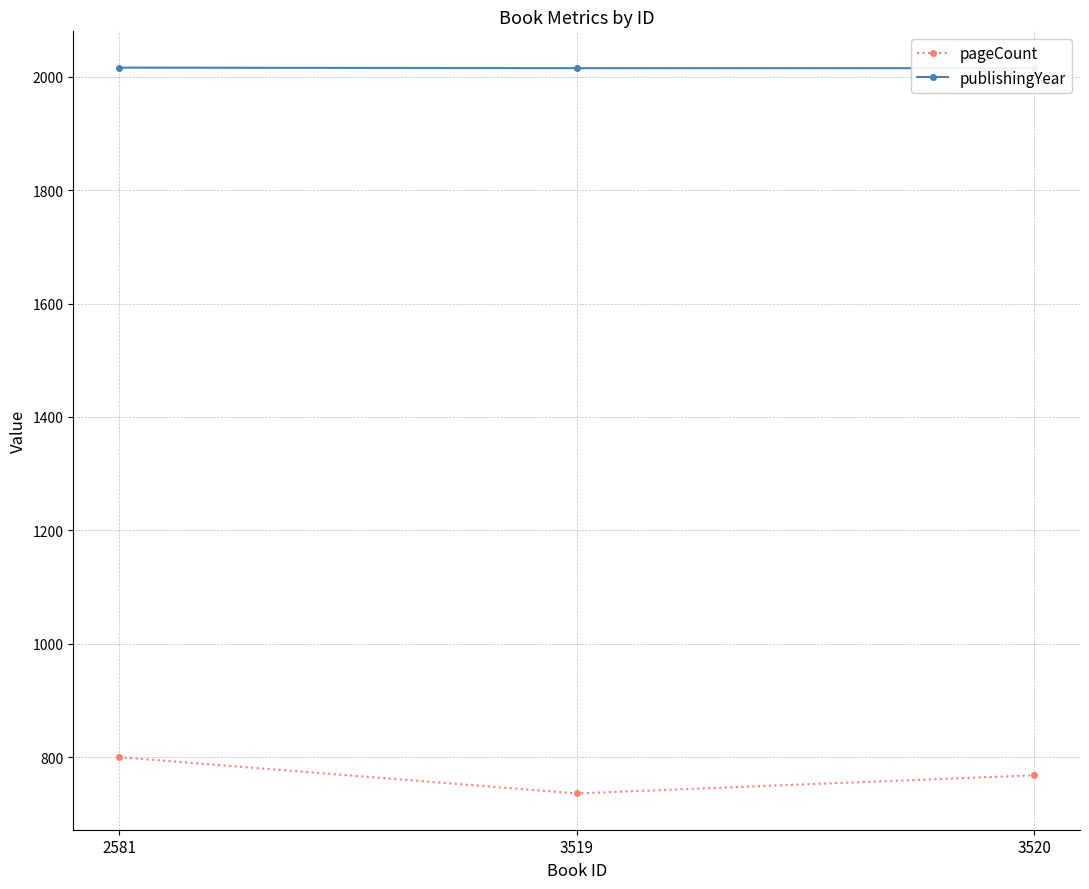

The value of publishingYear at 3519 is 3090. True or false?

False